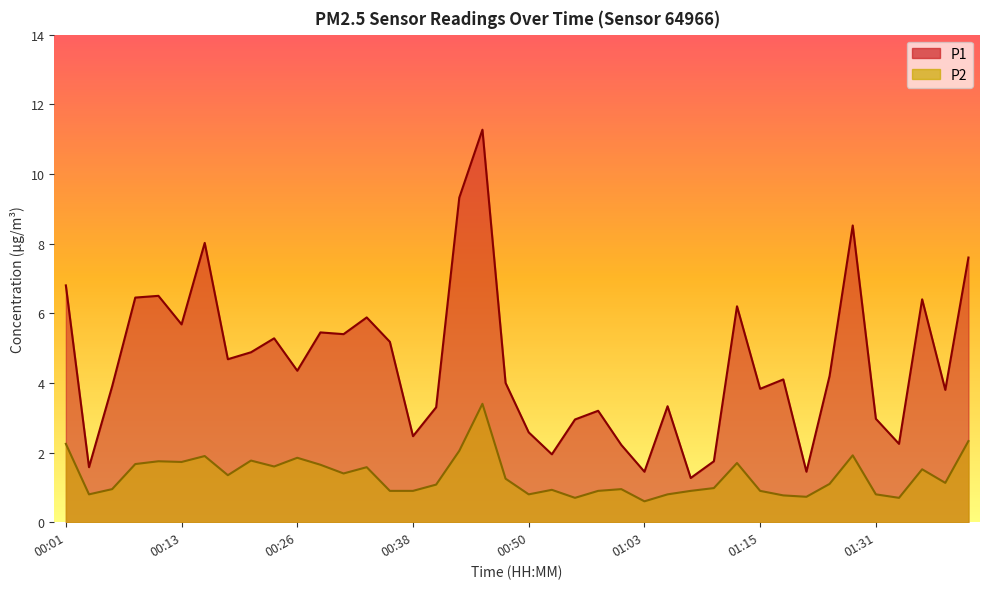

At how many categories does at least one series exceed 10?

1